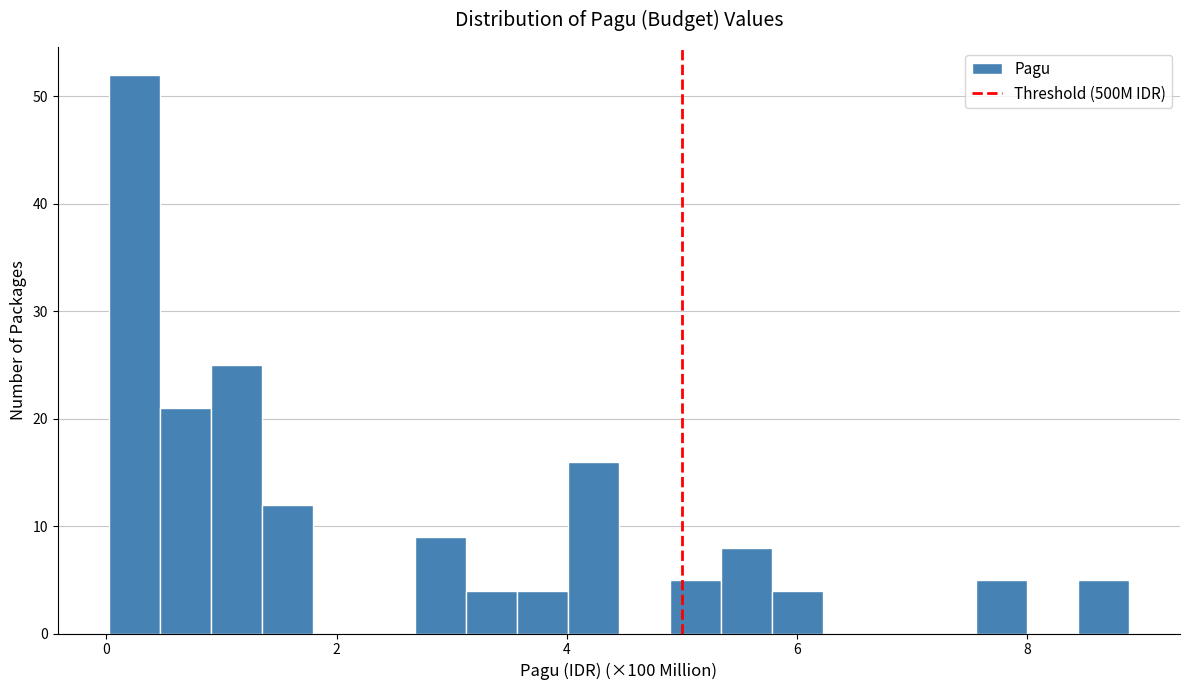

Read against the x-axis, roughly where is the centre of the tallest bar?

0.2